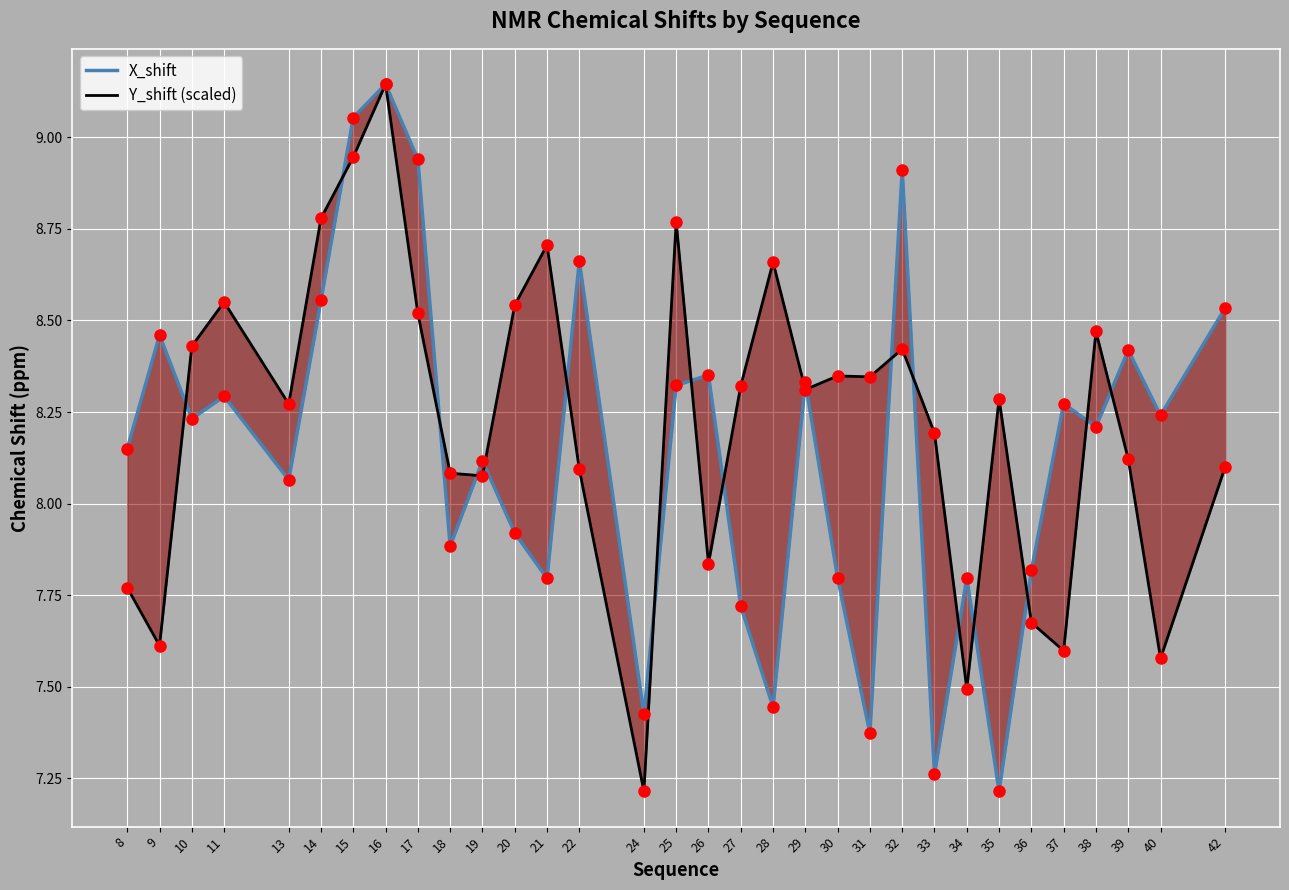

Which series has the widest spread of Y values?

X_shift